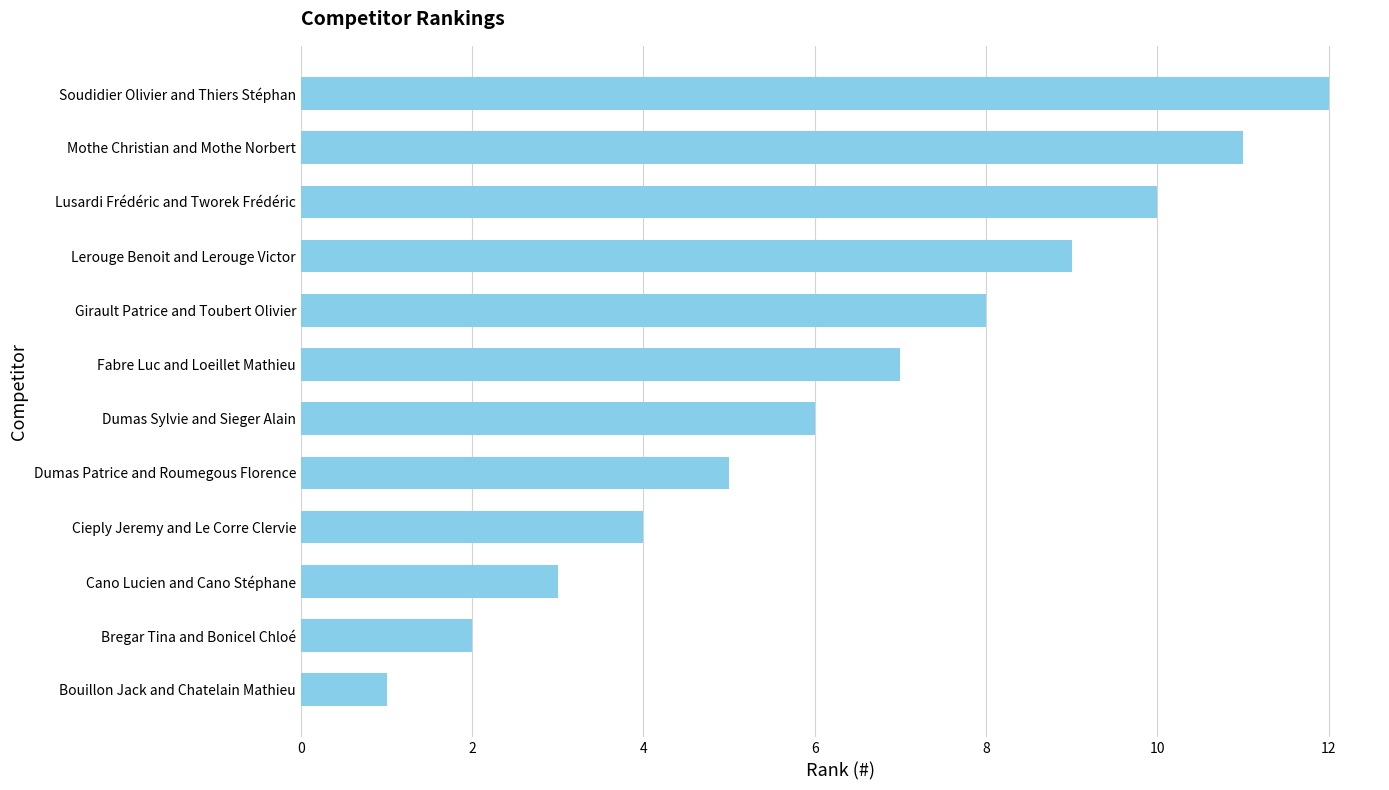

At which category does the chart reach its peak across all series?

Soudidier Olivier and Thiers Stéphan